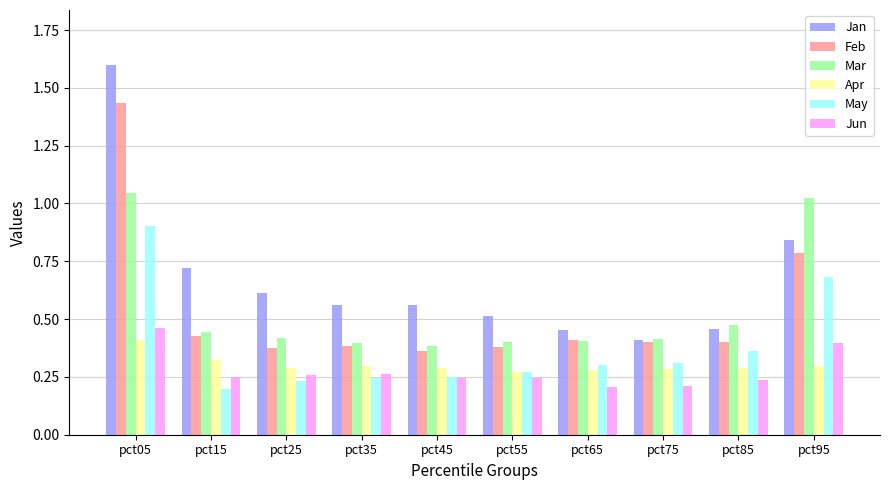

What is the difference between the maximum and minimum values in the Jan series?

1.2